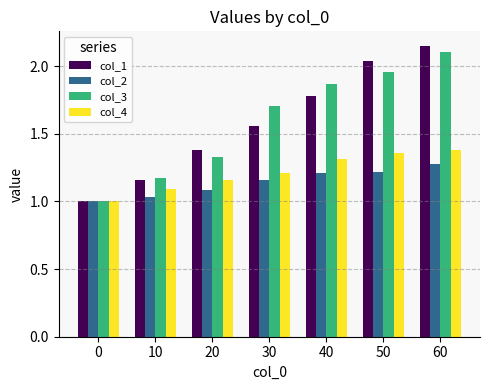

Is the value of col_2 at 20 greater than the value of col_3 at 20?

No